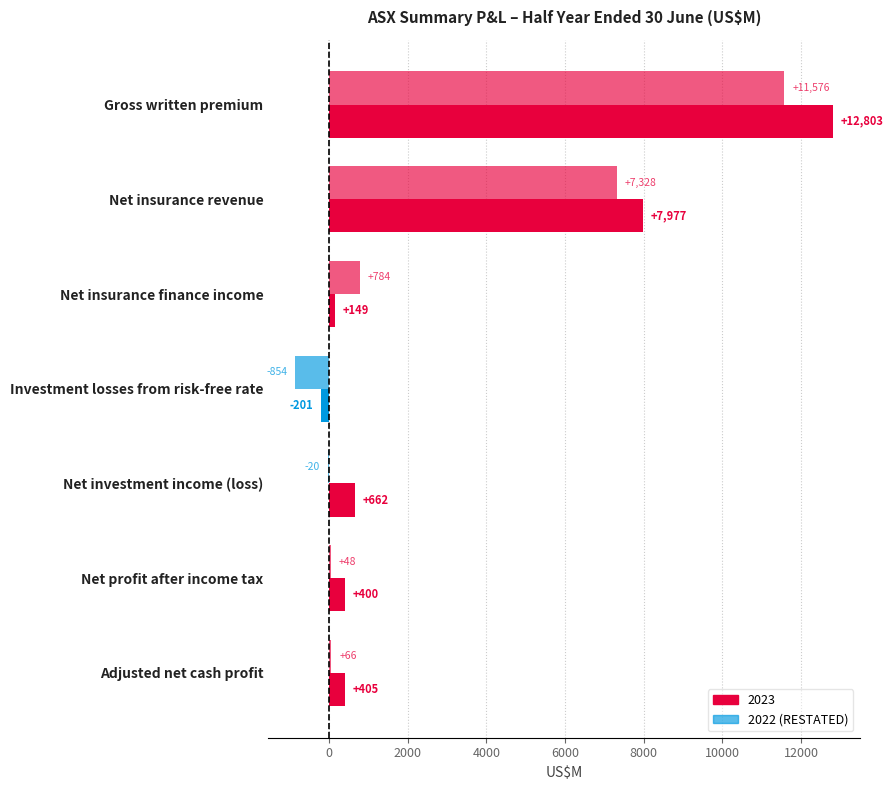

Which label corresponds to the largest value in the chart?

Gross written premium